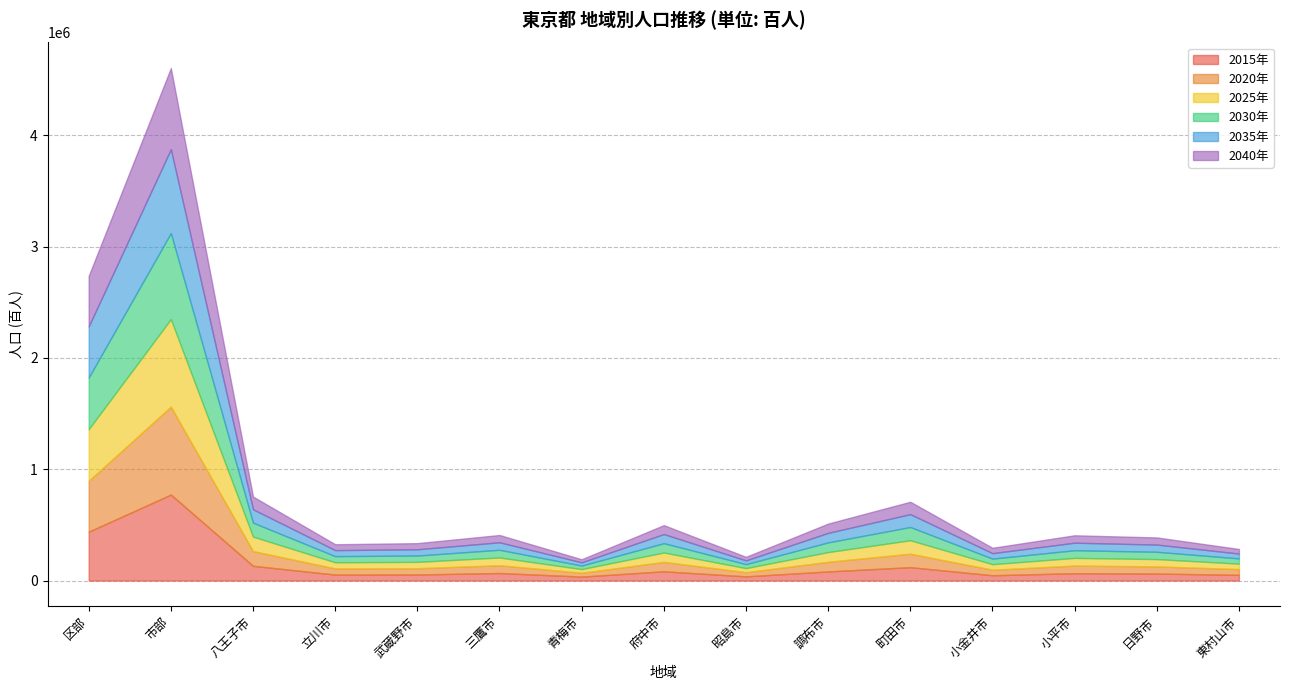

At which category does 2040年 reach its first local peak?

市部